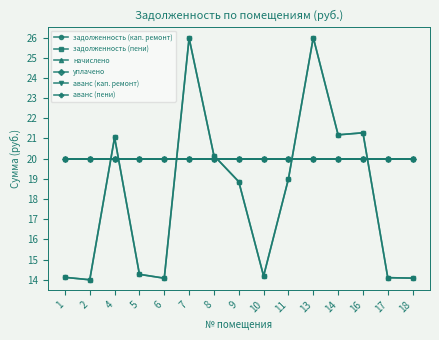

Does the chart have visible grid lines?

No